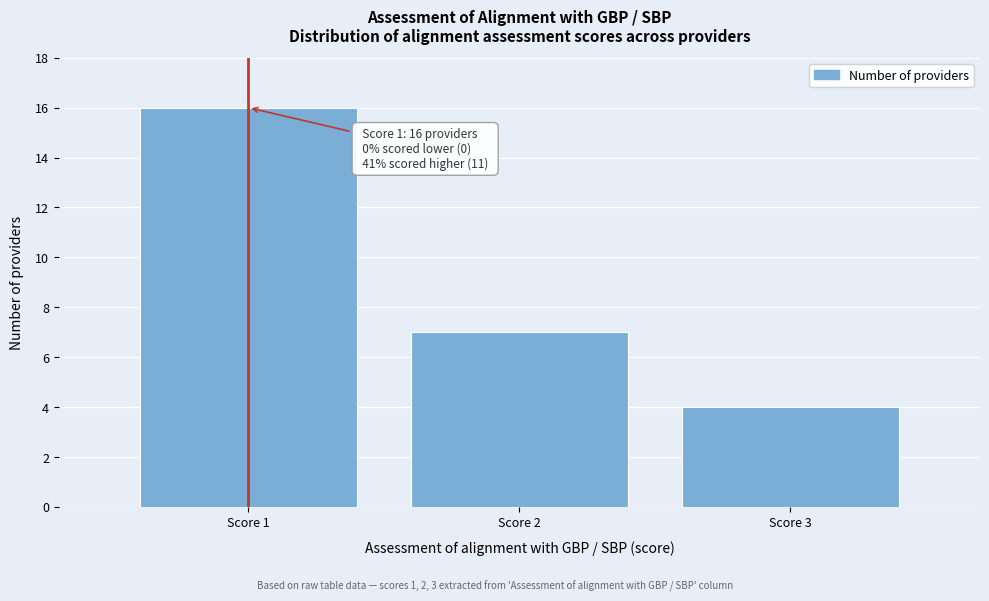

Which range on the x-axis has the tallest bar?

0.5 to 1.5